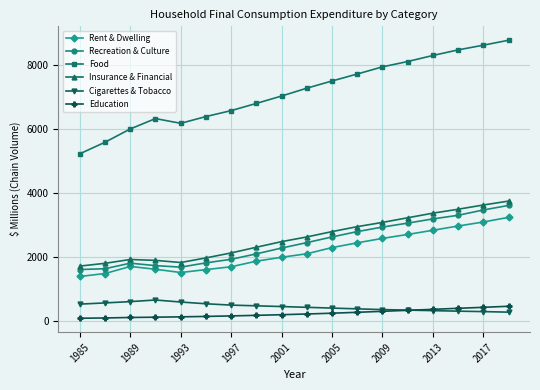

Which series has the widest spread of values?

Food